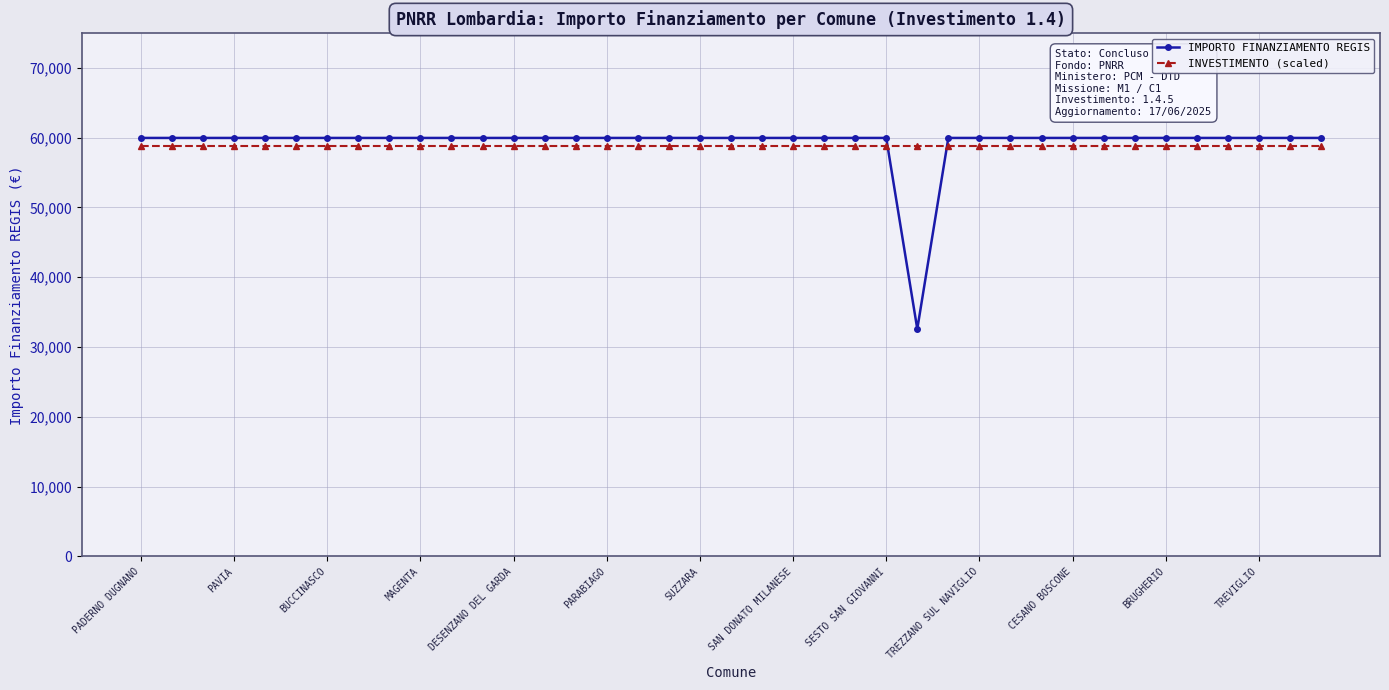

How many series are shown in this chart?

2